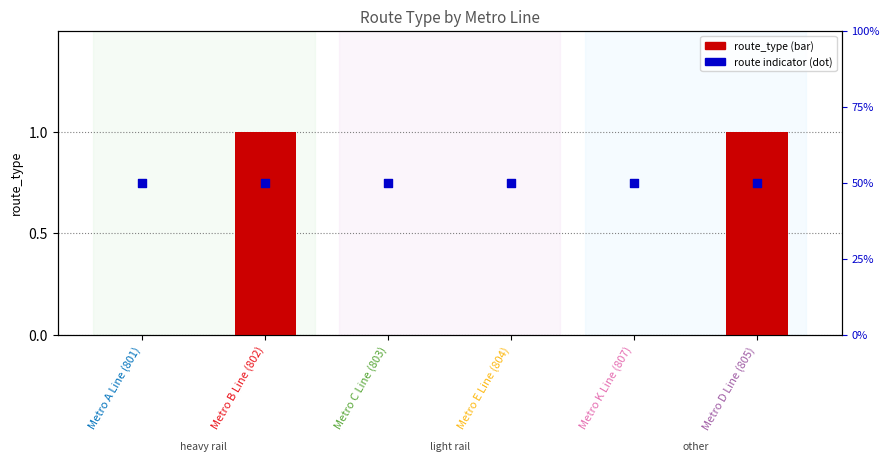

What is the total value across all series at Metro B Line (802)?

1.5